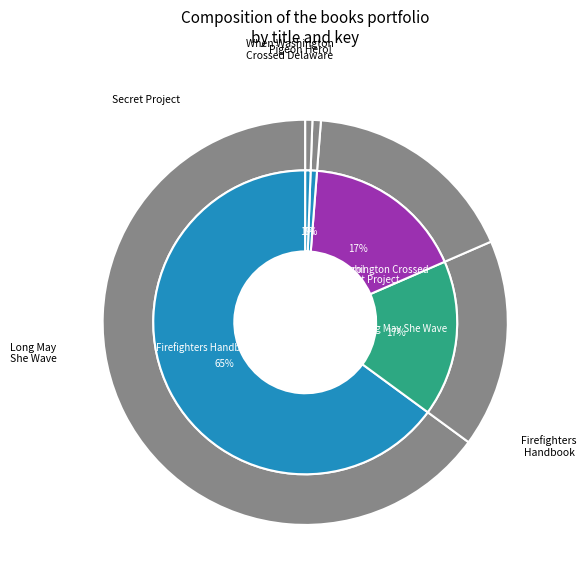

What percentage is the Secret Project slice, to the nearest percent?

17%